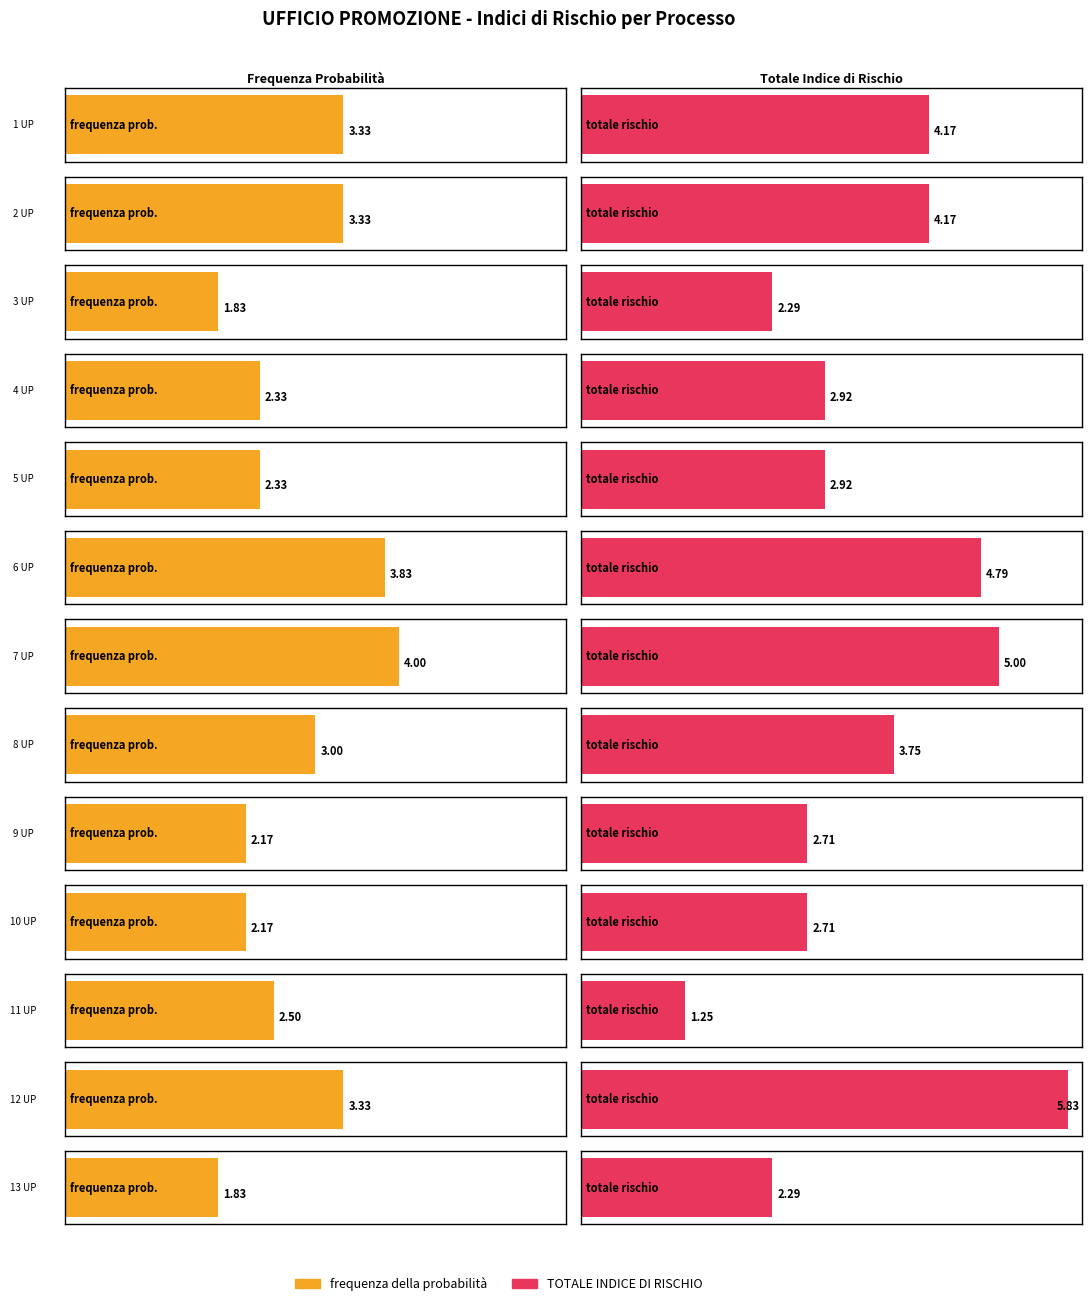

Rank the series by their maximum value, from highest to lowest.

TOTALE INDICE DI RISCHIO, frequenza della probabilità